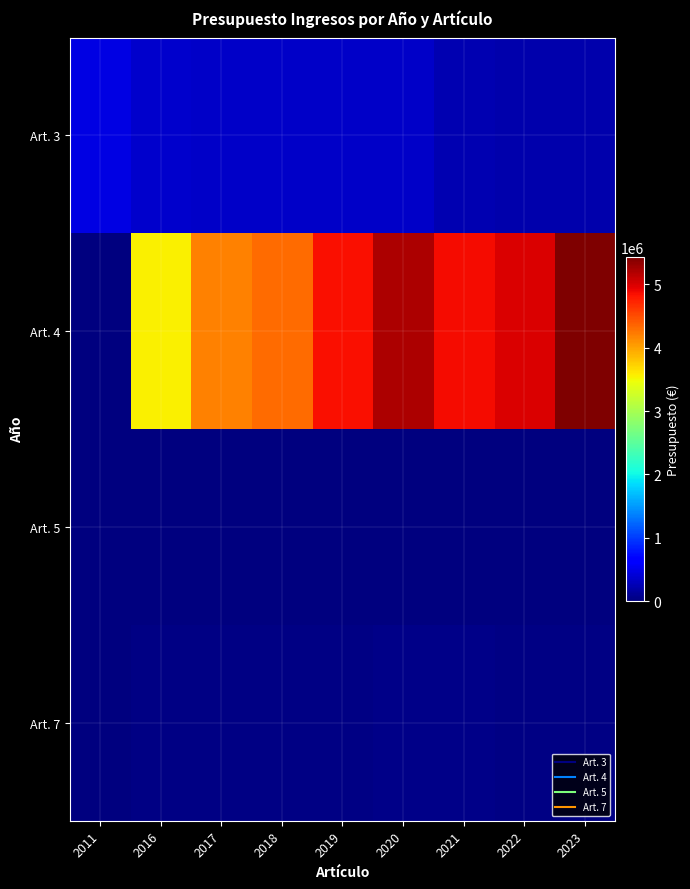

At which category is the sum across all series the highest?

2023